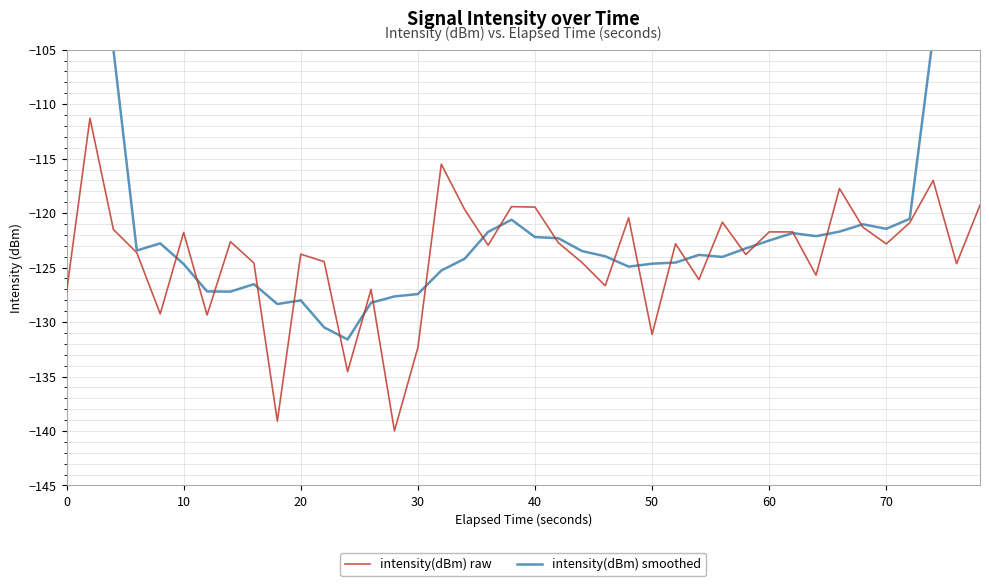

What is the average value of the intensity(dBm) raw series?

-124.0